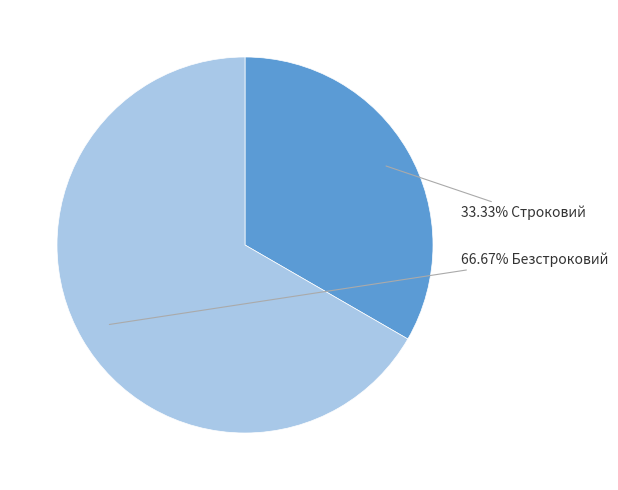

Is there a majority slice in this chart?

Yes